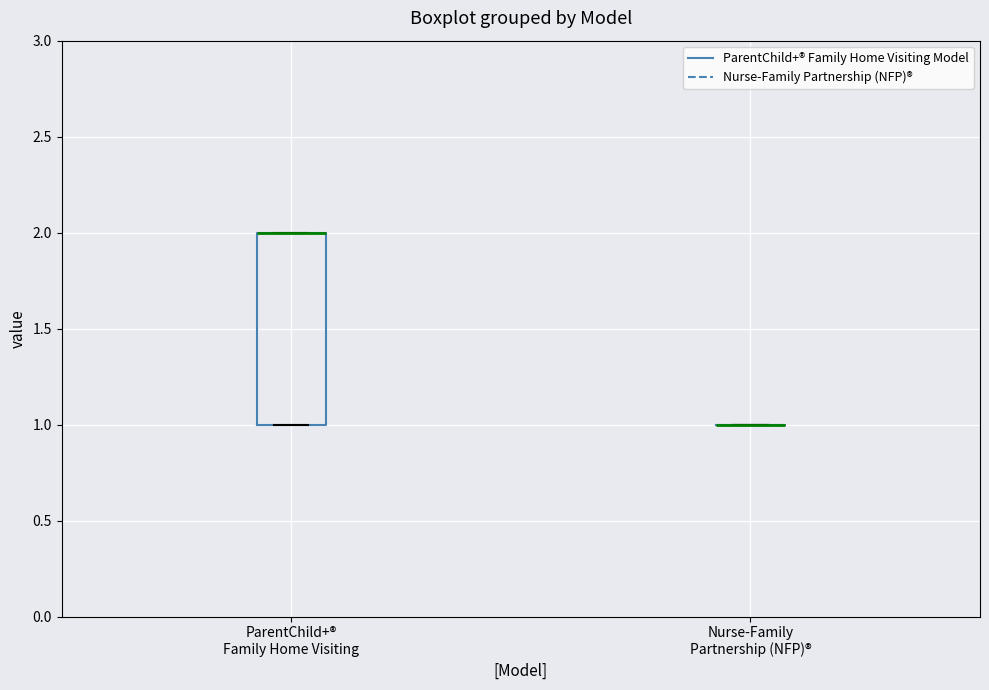

Reading left to right, transcribe this box plot: for each box, give where its median line is, the range the box spans, and where its two whiskers end, as read against the y-axis. The values are not printed on the chart, so give them approximately, as read against the axis.

ParentChild+® Family Home Visiting: median 2 (drawn on the box's upper edge), box 1 to 2, whiskers 1 to 2
Nurse-Family Partnership (NFP)®: box collapsed to a line at 1, whiskers 1 to 1